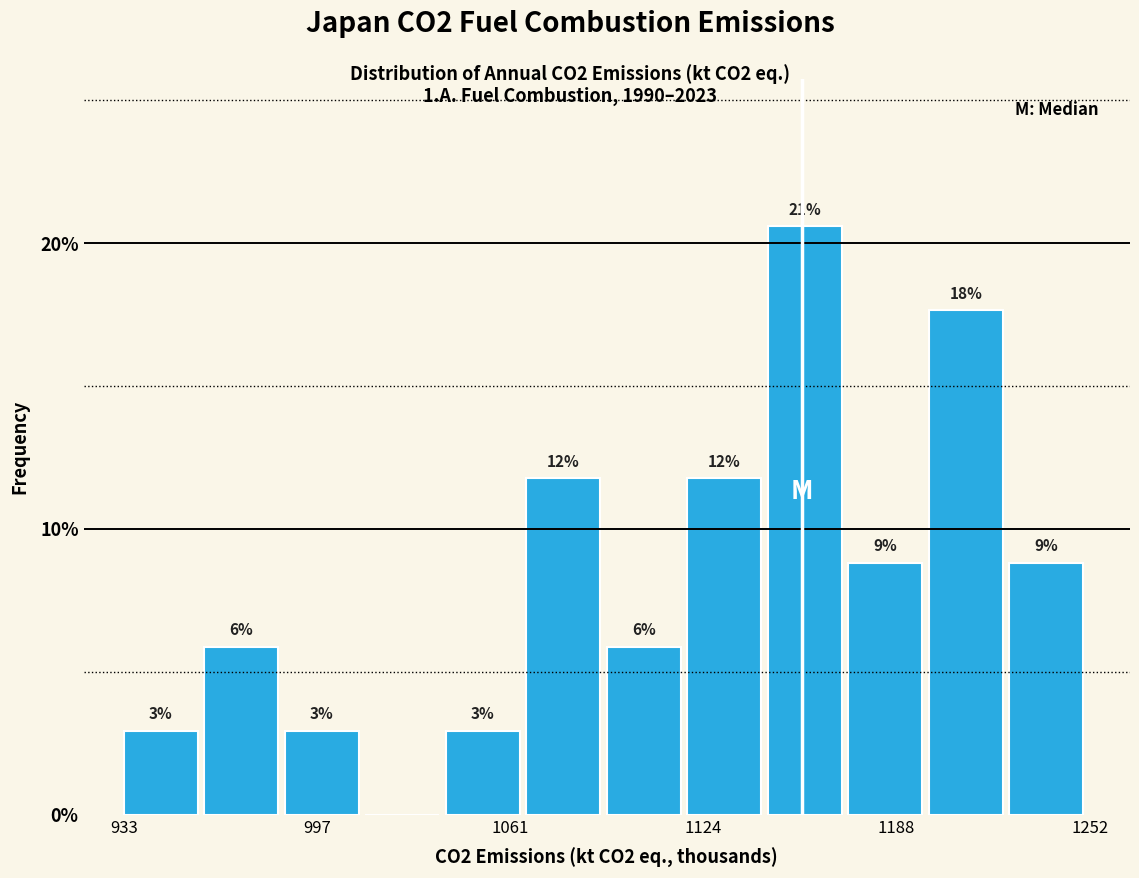

Around what value on the x-axis is the tallest bar? Give the approximate position of its centre, as read against the axis.

1160